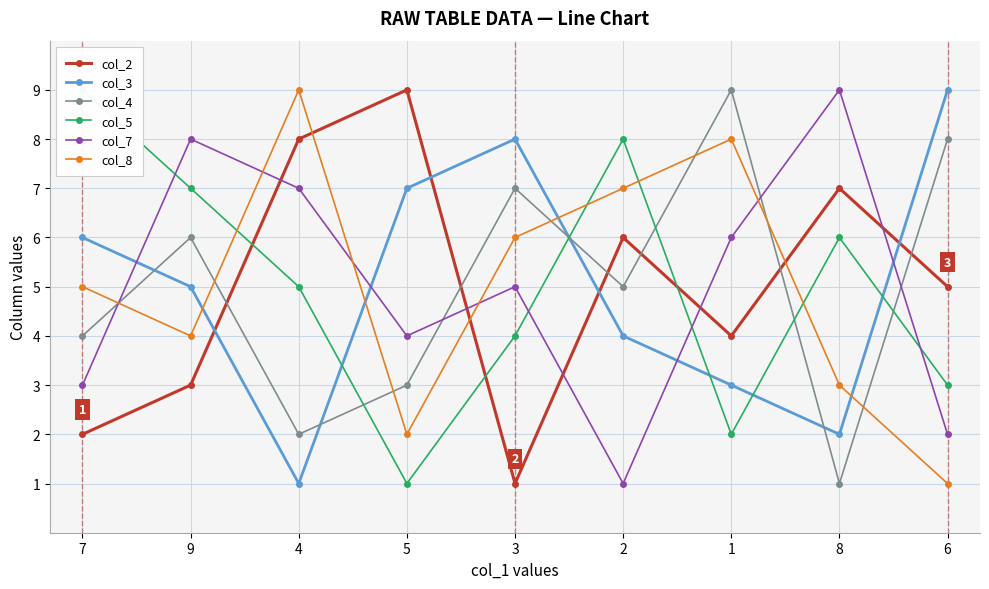

The col_7 series shows 4 at 7. True or false?

False